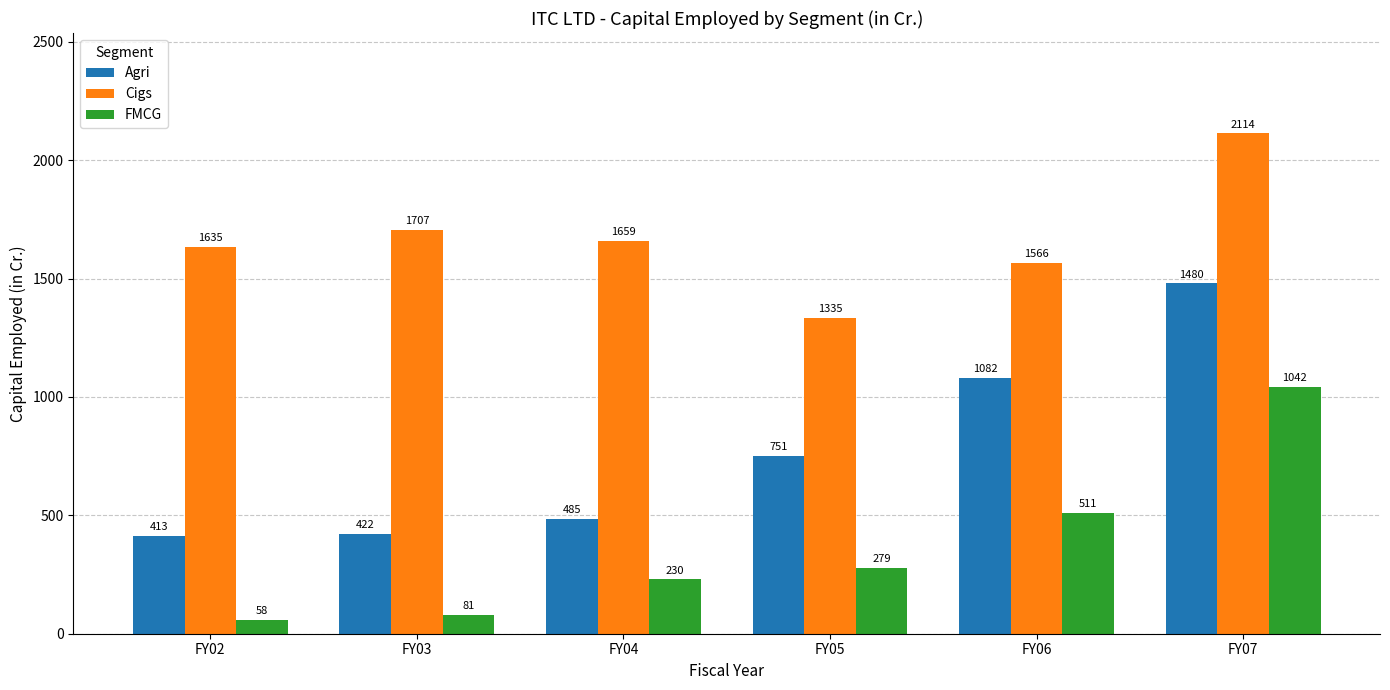

How many values in the Agri series exceed 750?

3